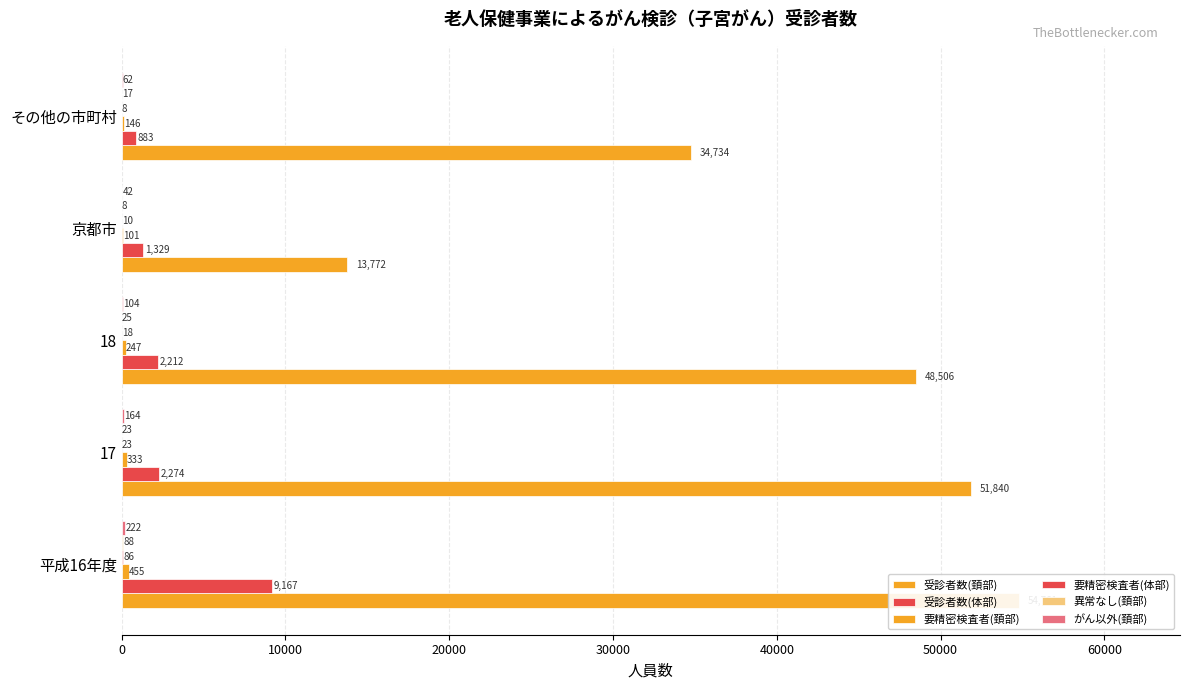

What is the difference between the maximum and minimum values in the 受診者数(体部) series?

8284